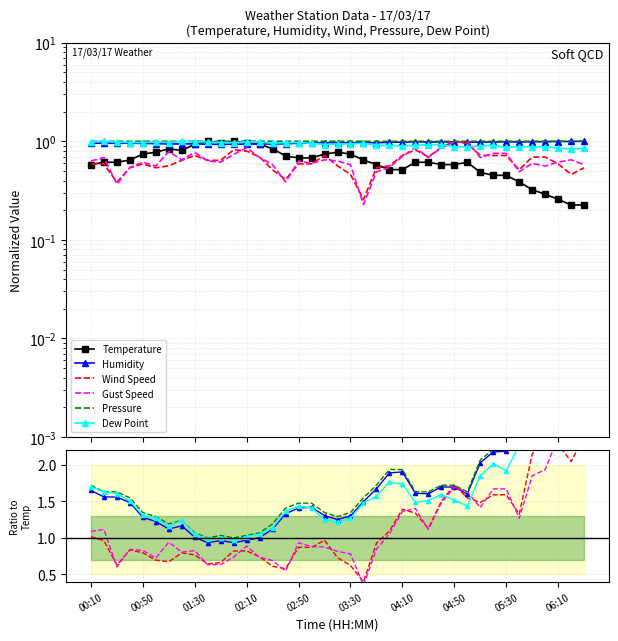

At how many categories does at least one series exceed 2?

9